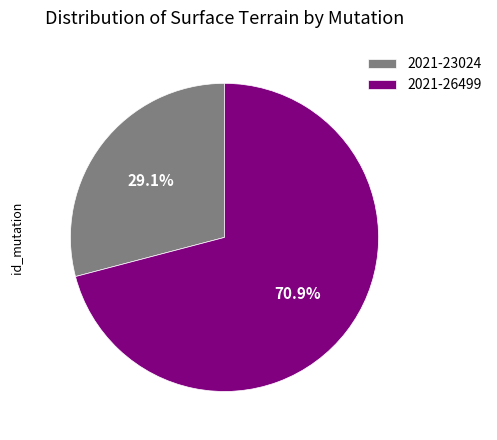

Which has a higher value, 2021-26499 or 2021-23024?

2021-26499